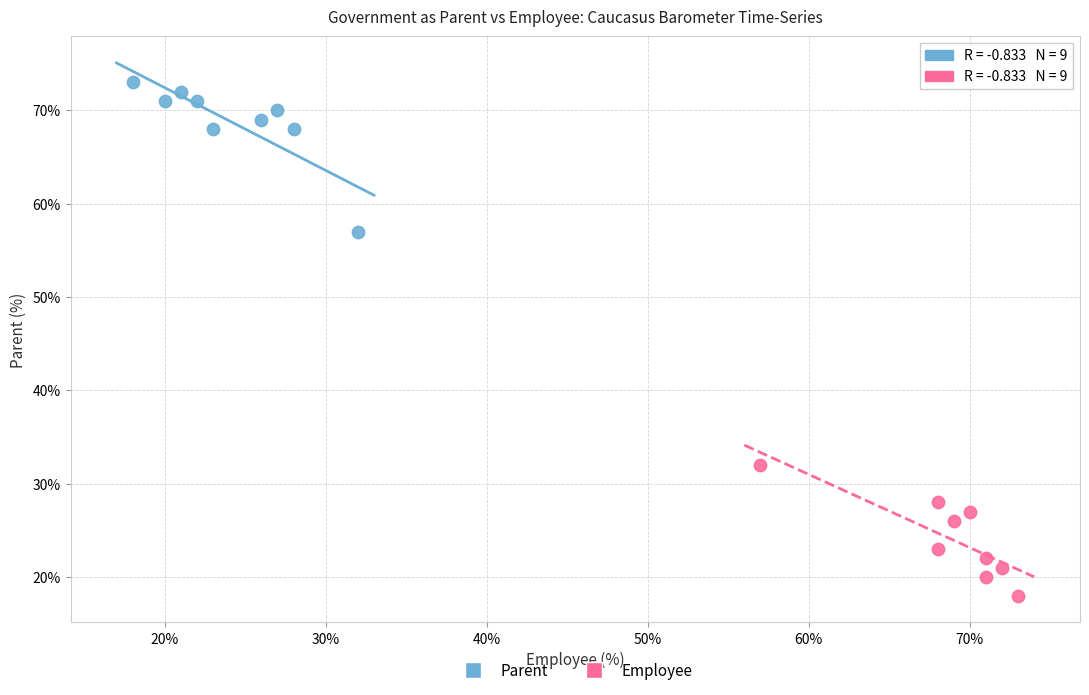

Which series contains the lowest Y value?

Employee